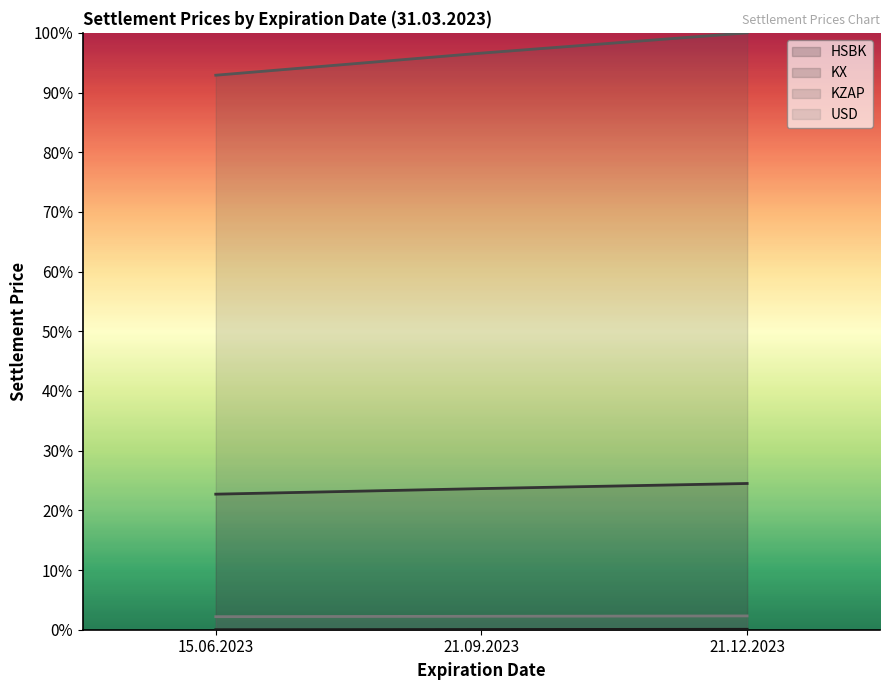

What is the label of the 1st point from the left?

15.06.2023